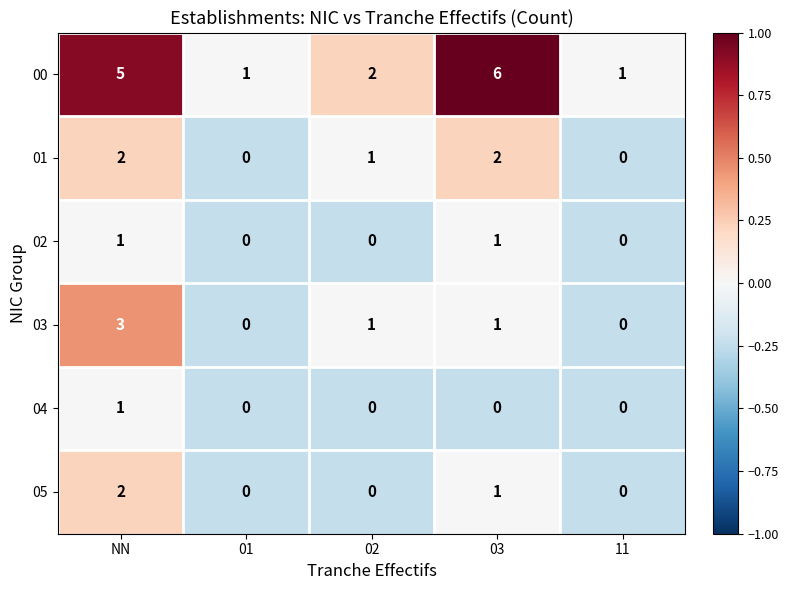

What is the smallest value displayed?

0